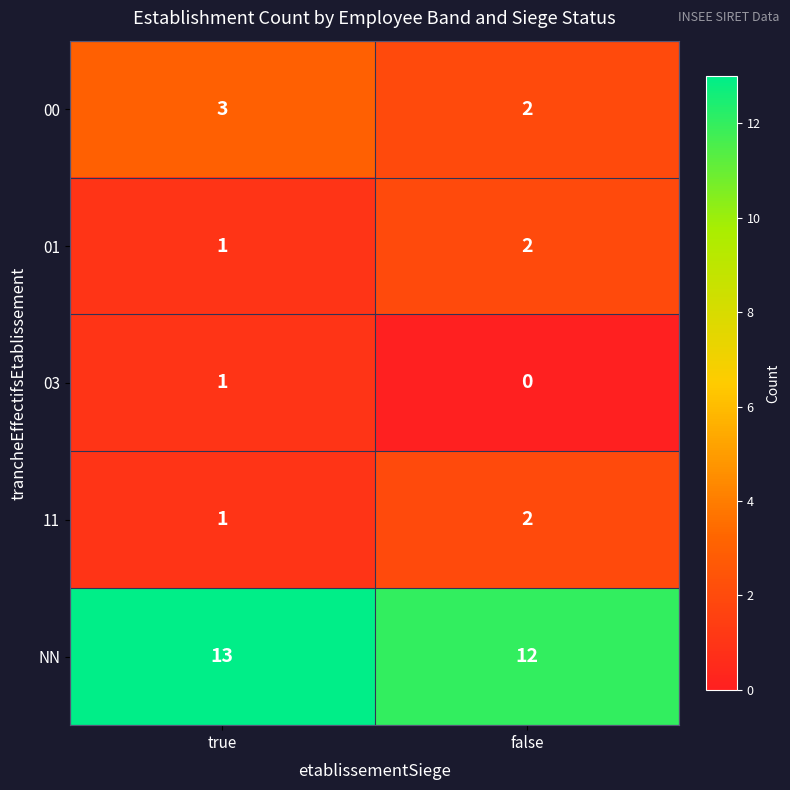

At which category does the chart reach its minimum across all series?

false